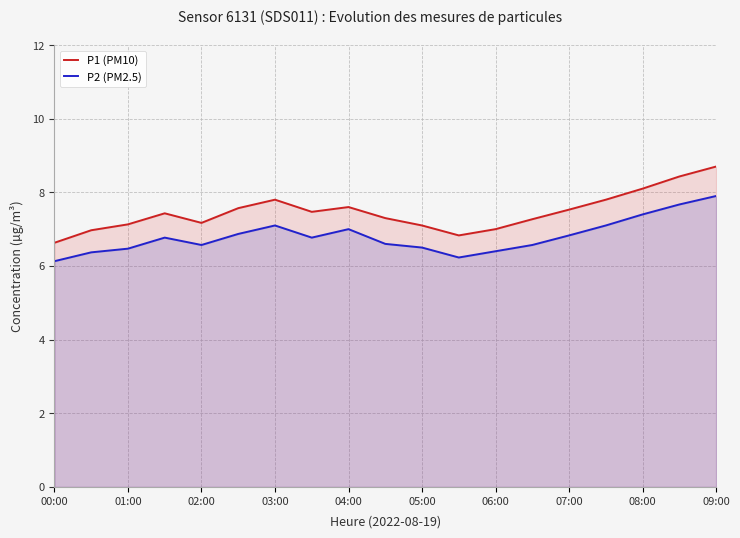

What is the lowest value of the P1 (PM10) series?

6.6